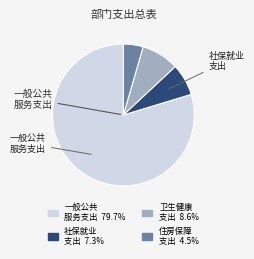

How many slices are in this pie chart?

4